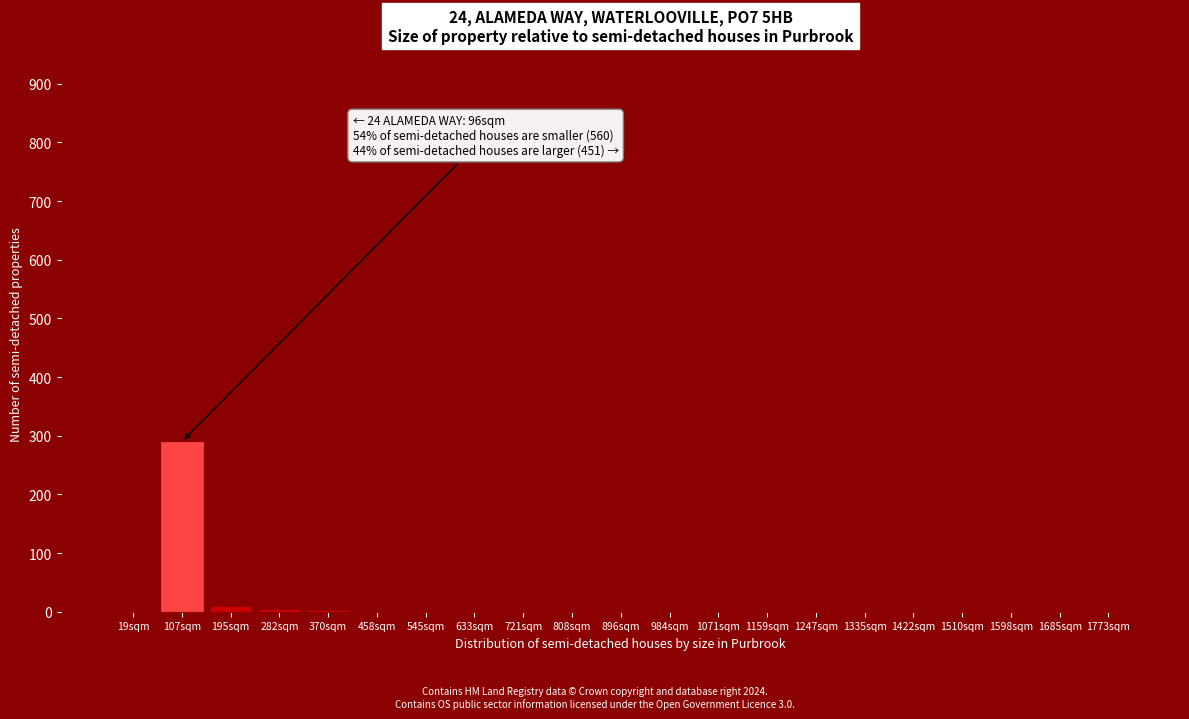

At which category does the chart reach its peak across all series?

107sqm